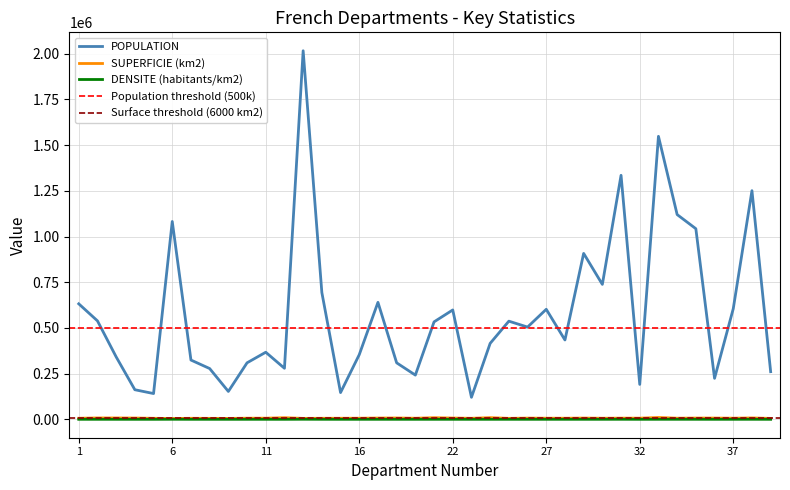

What is the spread (max minus min) of values at 34?

1120006.4